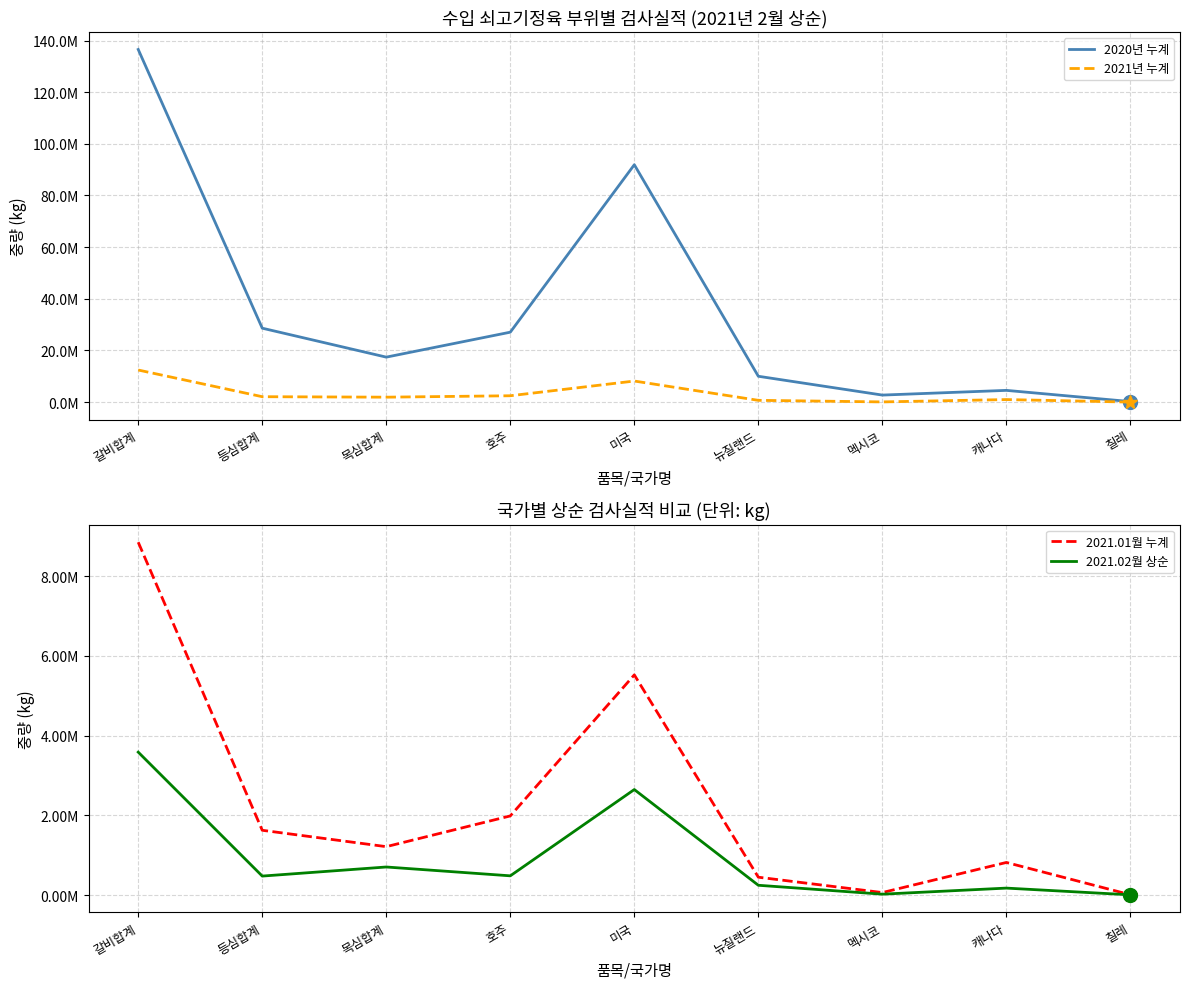

What are all the series names shown in the legend?

2020년 누계, 2021년 누계, 2021.01월 누계, 2021.02월 상순